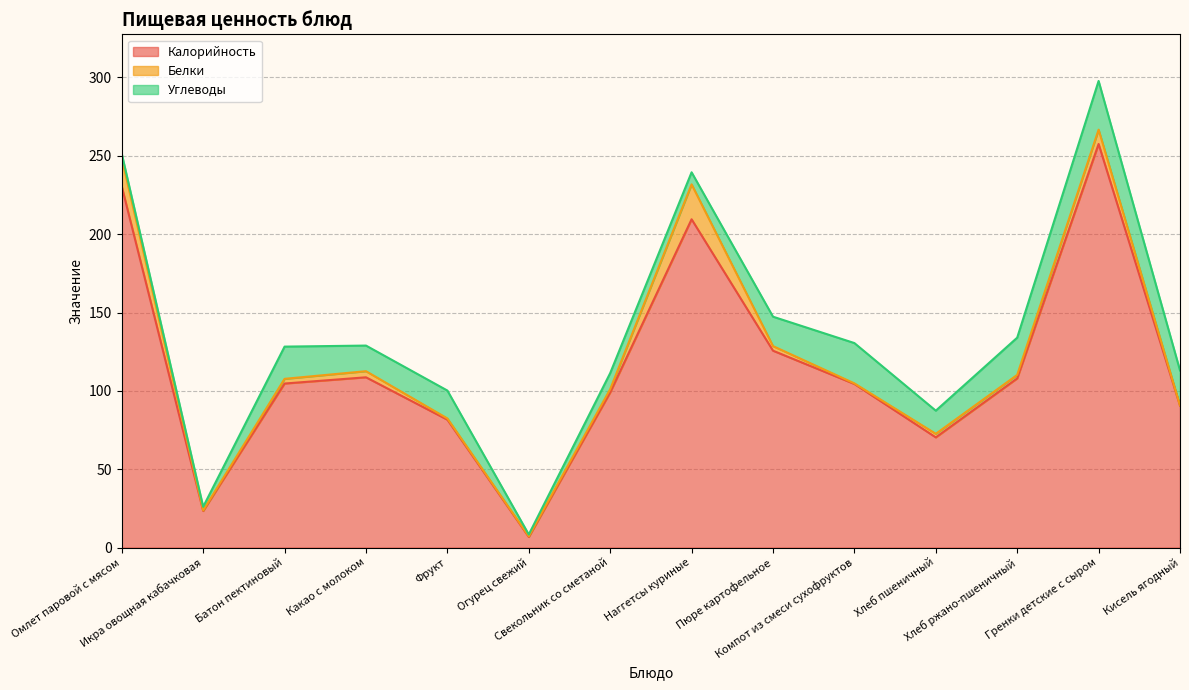

Reading right to left, transcribe all the data shown in this chart.

Калорийность: Кисель ягодный=90.5	Гренки детские с сыром=257.5	Хлеб ржано-пшеничный=108.0	Хлеб пшеничный=70.3	Компот из смеси сухофруктов=104.4	Пюре картофельное=125.6	Наггетсы куриные=209.5	Свекольник со сметаной=99.0	Огурец свежий=6.8	Фрукт=81.6	Какао с молоком=108.7	Батон пектиновый=104.7	Икра овощная кабачковая=23.4	Омлет паровой с мясом=230.4
Белки: Кисель ягодный=0.1	Гренки детские с сыром=9.1	Хлеб ржано-пшеничный=2.2	Хлеб пшеничный=2.3	Компот из смеси сухофруктов=0.4	Пюре картофельное=2.9	Наггетсы куриные=22.3	Свекольник со сметаной=2.1	Огурец свежий=0.4	Фрукт=0.8	Какао с молоком=3.9	Батон пектиновый=3.0	Икра овощная кабачковая=0.4	Омлет паровой с мясом=17.9
Углеводы: Кисель ягодный=22.4	Гренки детские с сыром=31.1	Хлеб ржано-пшеничный=23.8	Хлеб пшеничный=14.8	Компот из смеси сухофруктов=25.7	Пюре картофельное=18.8	Наггетсы куриные=7.7	Свекольник со сметаной=10.2	Огурец свежий=1.1	Фрукт=17.8	Какао с молоком=16.3	Батон пектиновый=20.6	Икра овощная кабачковая=2.3	Омлет паровой с мясом=2.9